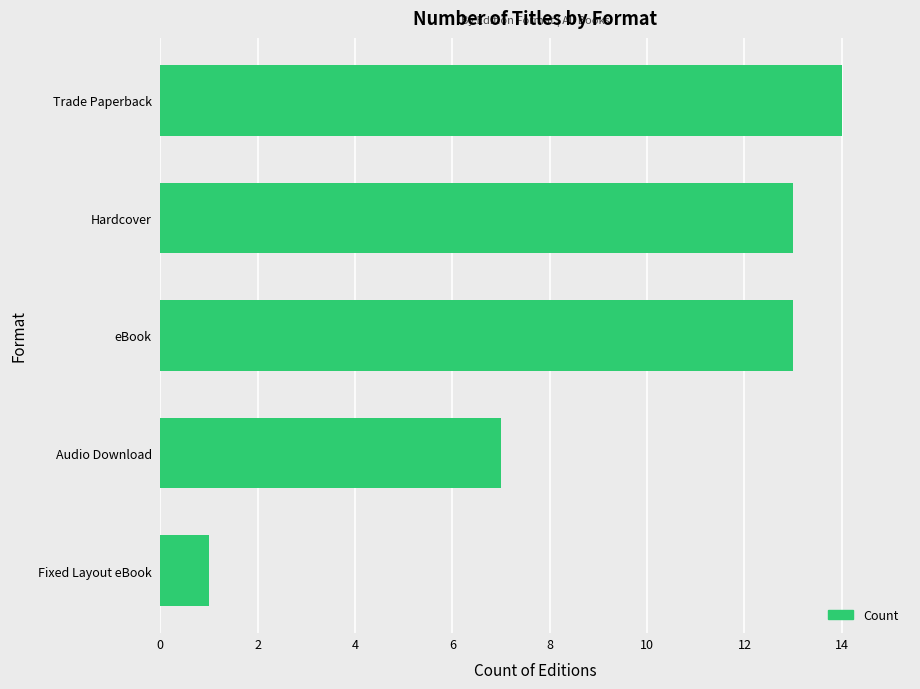

Between Fixed Layout eBook and eBook, which is larger?

eBook